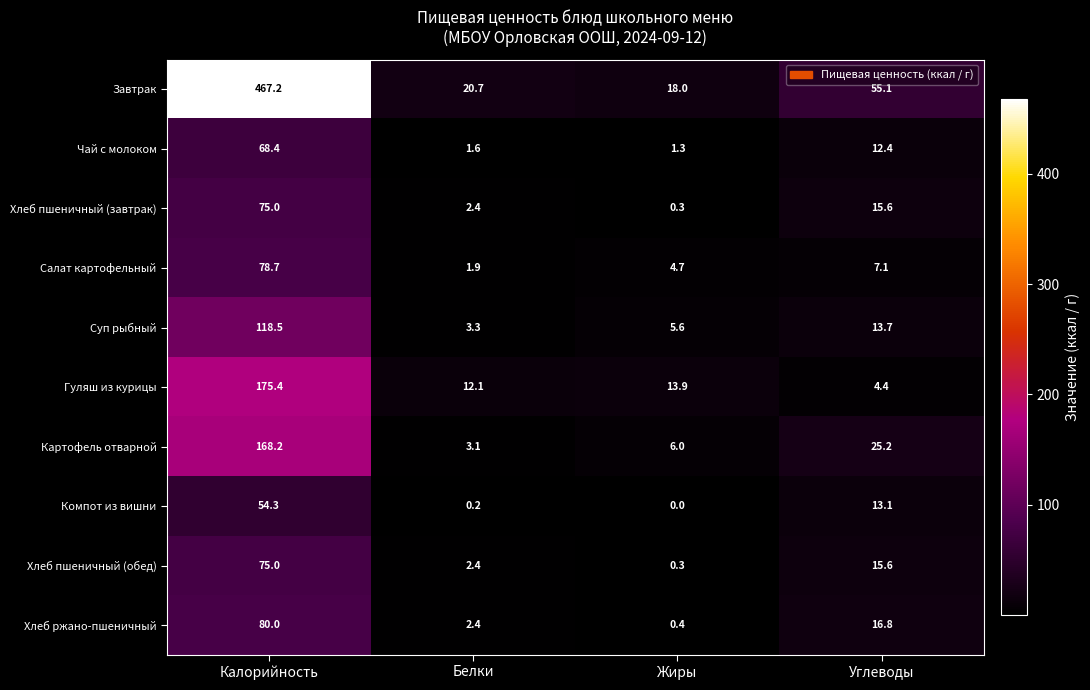

At which category is the sum across all series the highest?

Калорийность